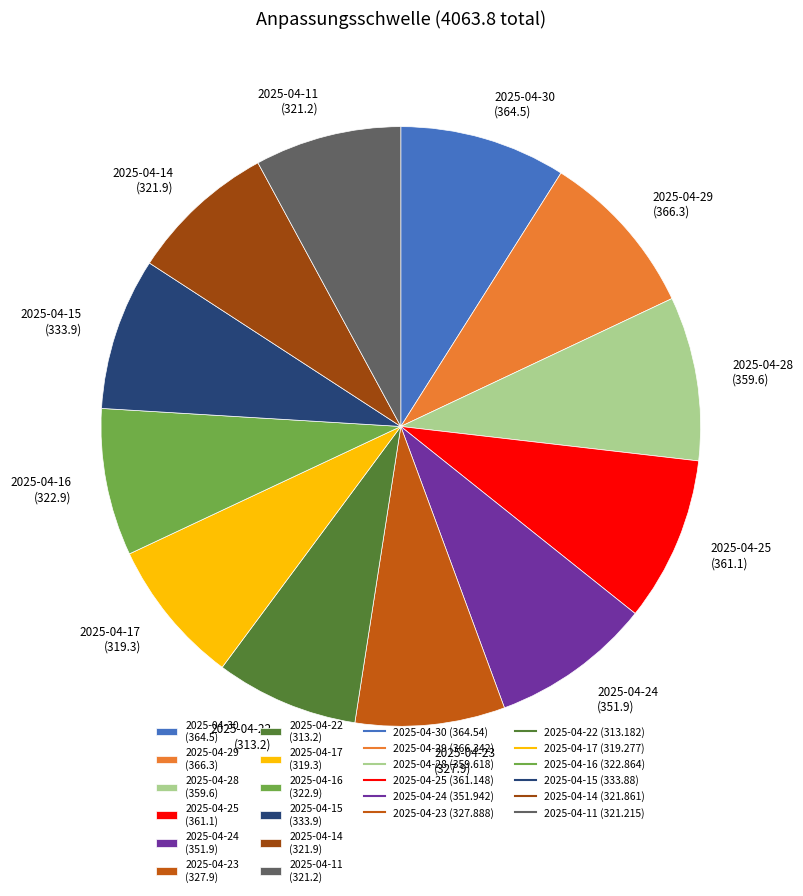

Approximately how many times larger is the value at 2025-04-11 (321.2) compared to 2025-04-17 (319.3)?

1.0